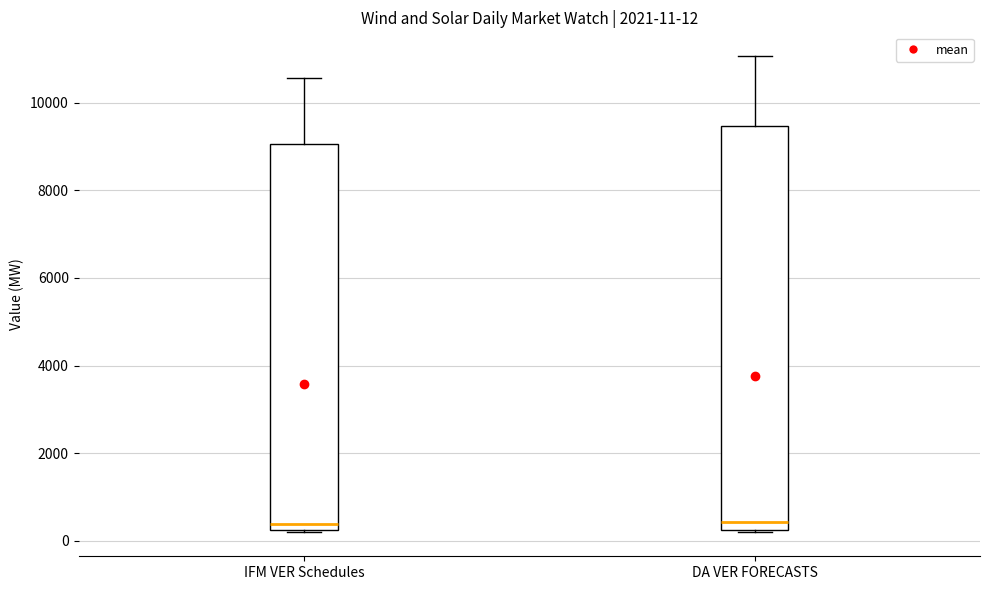

Which box is the tallest, from its lower edge to its upper edge?

DA VER FORECASTS